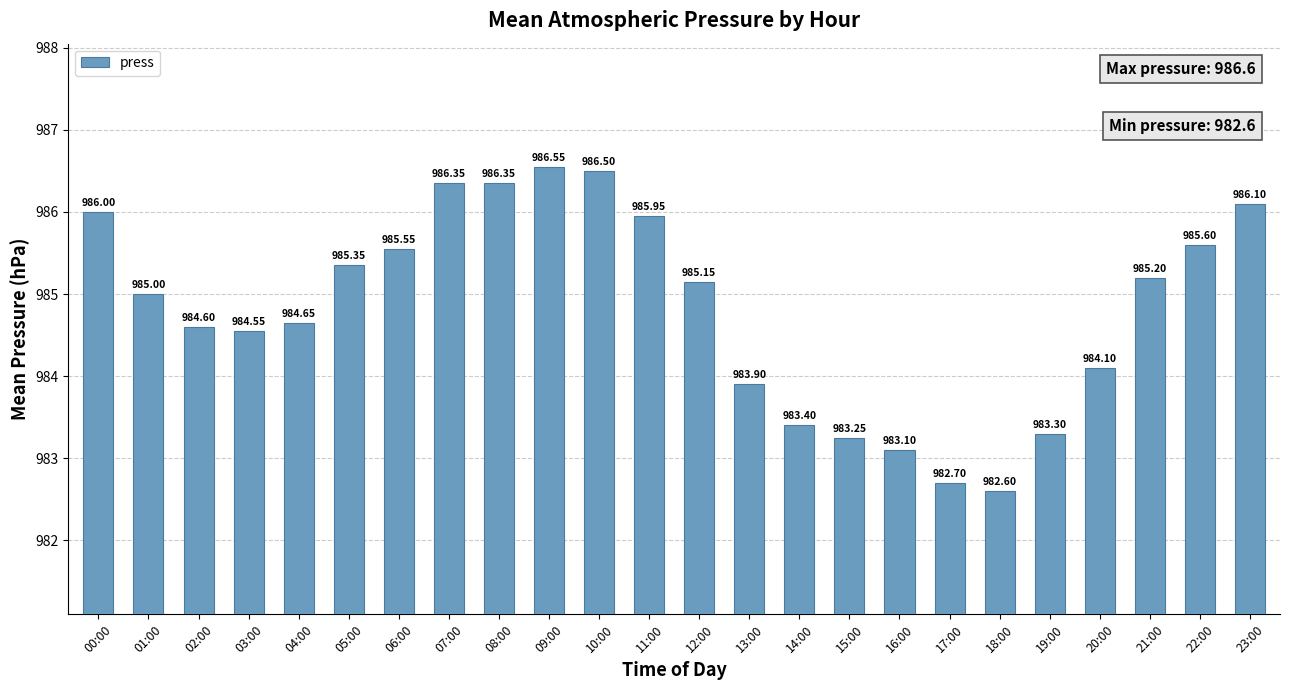

What is the sum of the values at 22:00 and 11:00?

1971.6